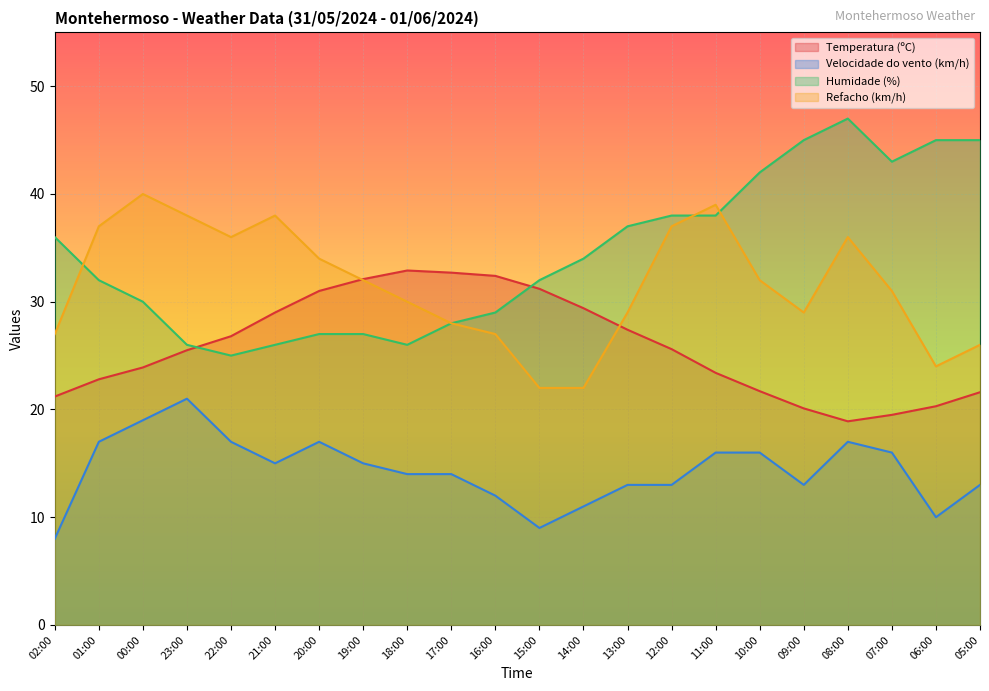

How many categories are shown in the chart?

22